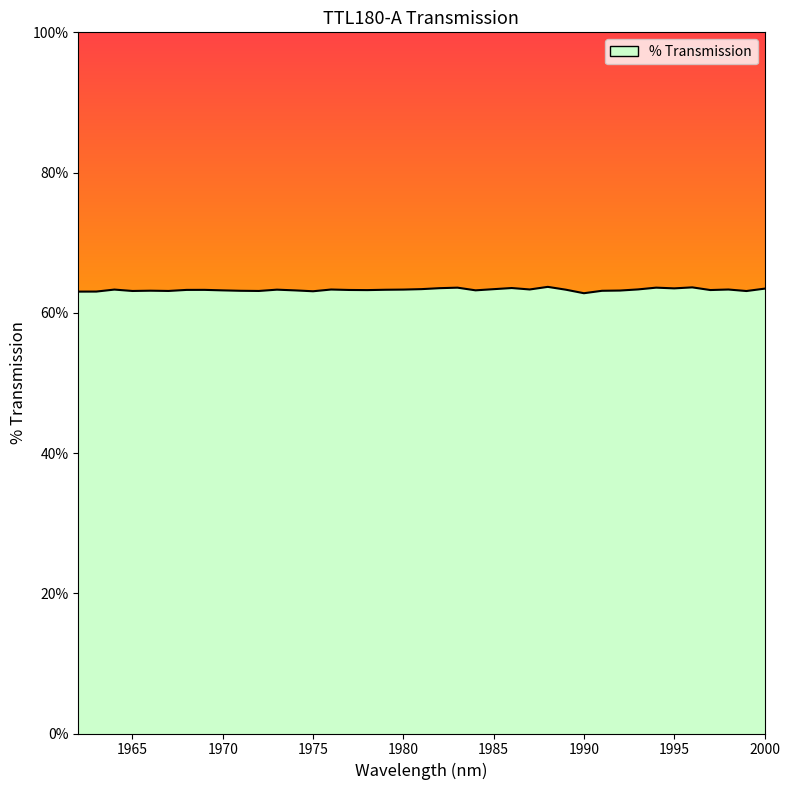

What is the minimum value shown in the chart?

62.8